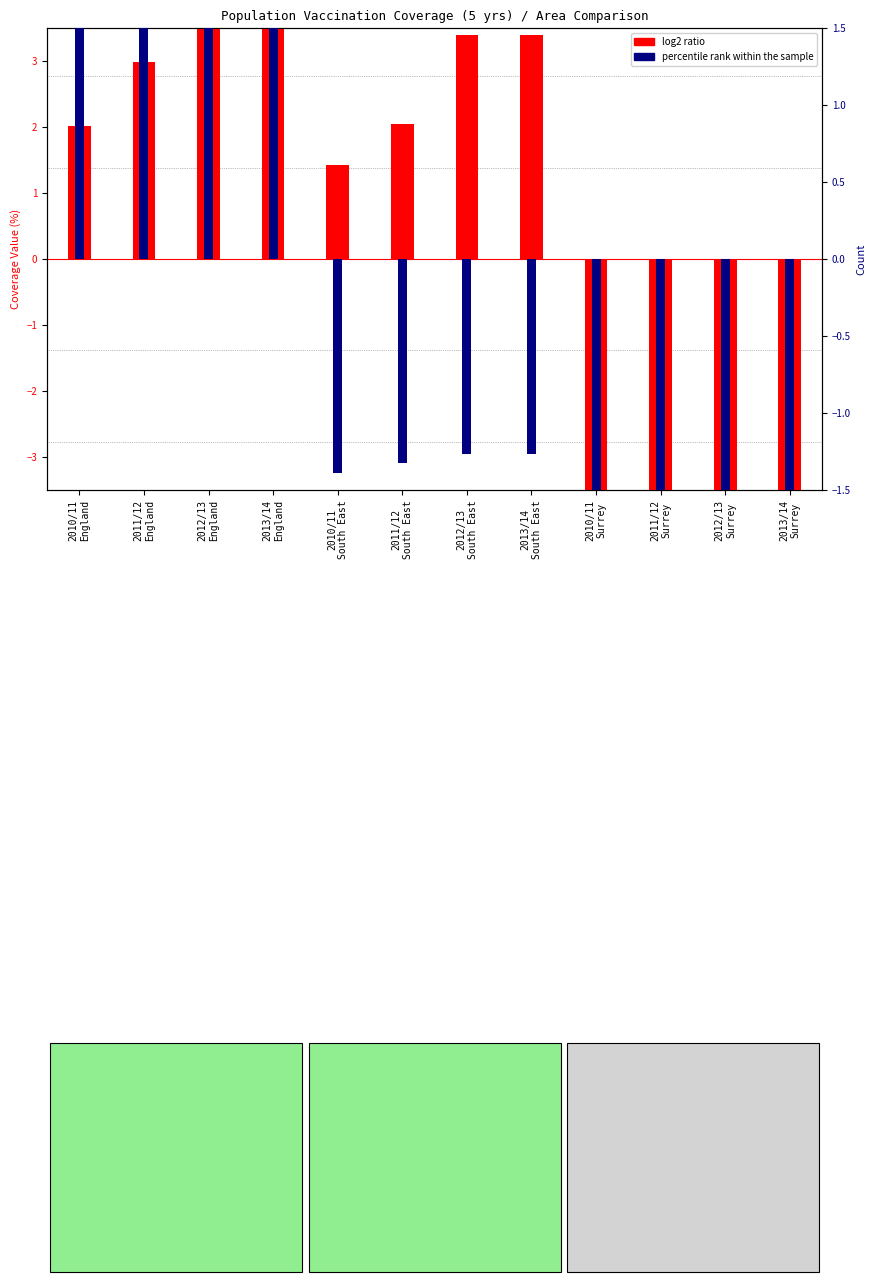

What is the maximum value shown in the chart?

4.2